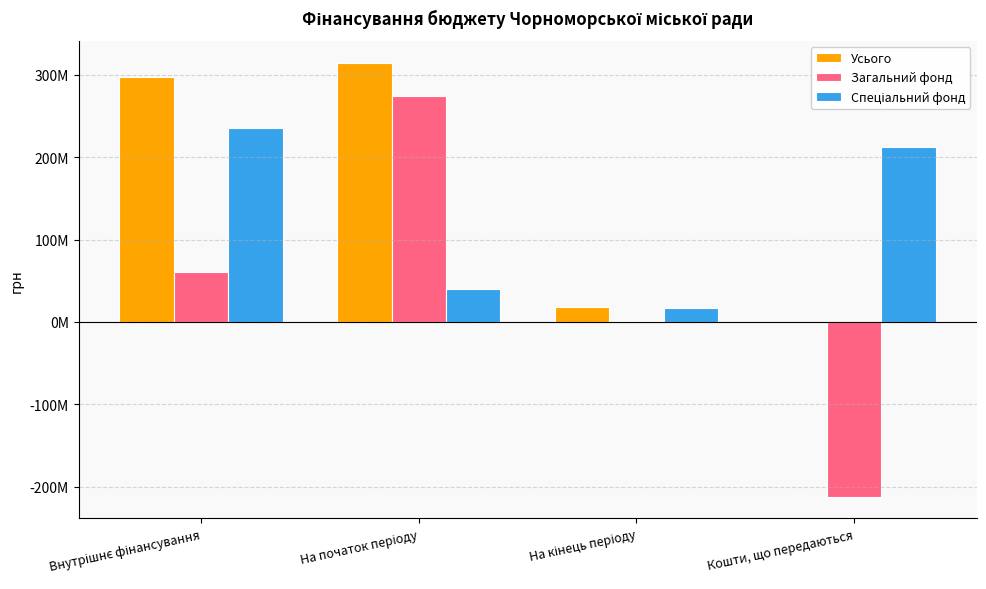

At how many categories does at least one series exceed 235900883?

2